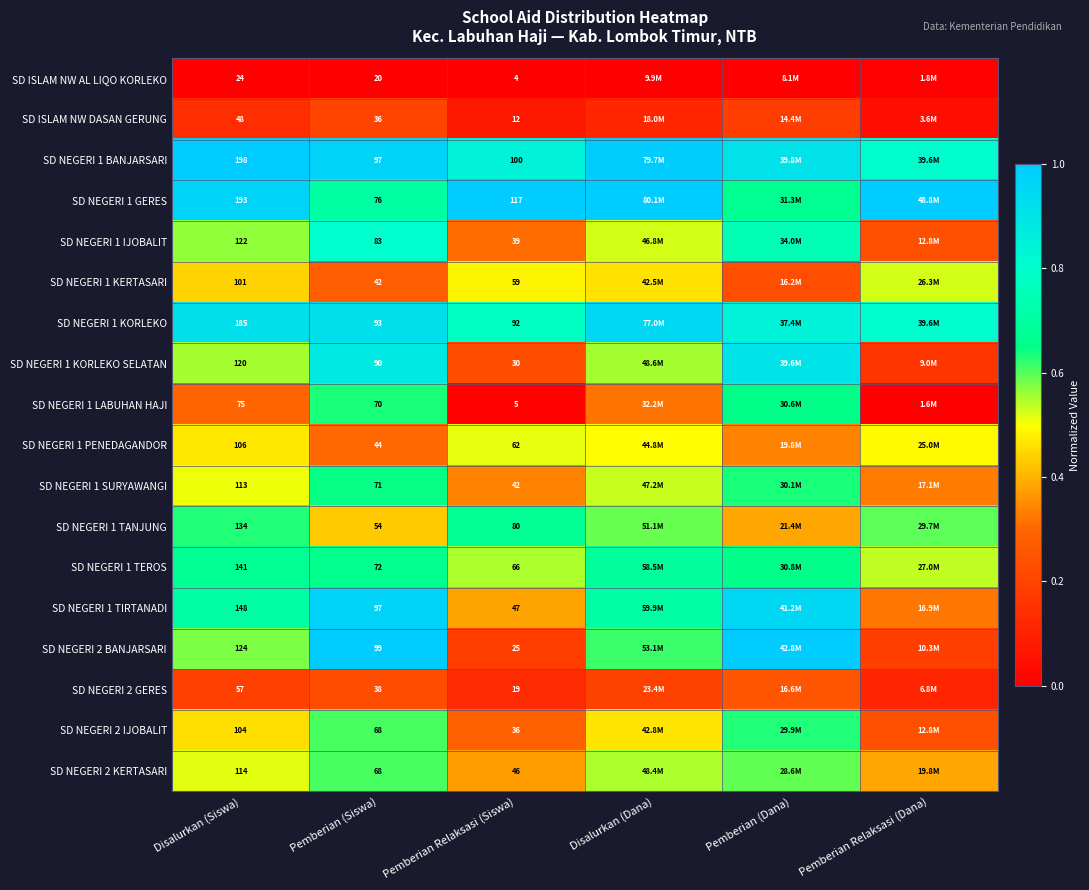

Which has a higher value, Disalurkan (Siswa) or Pemberian Relaksasi (Dana)?

Pemberian Relaksasi (Dana)